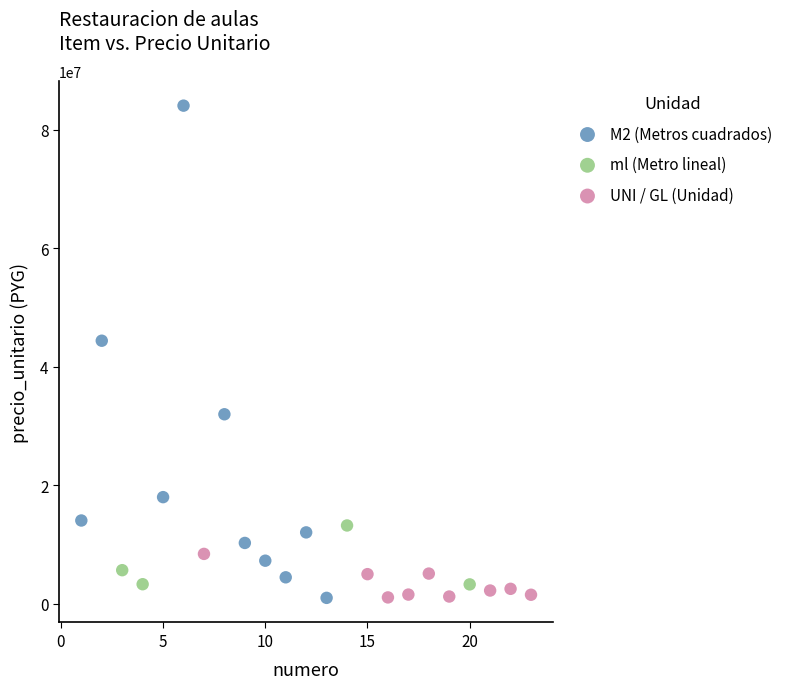

Which series reaches the maximum Y coordinate?

M2 (Metros cuadrados)